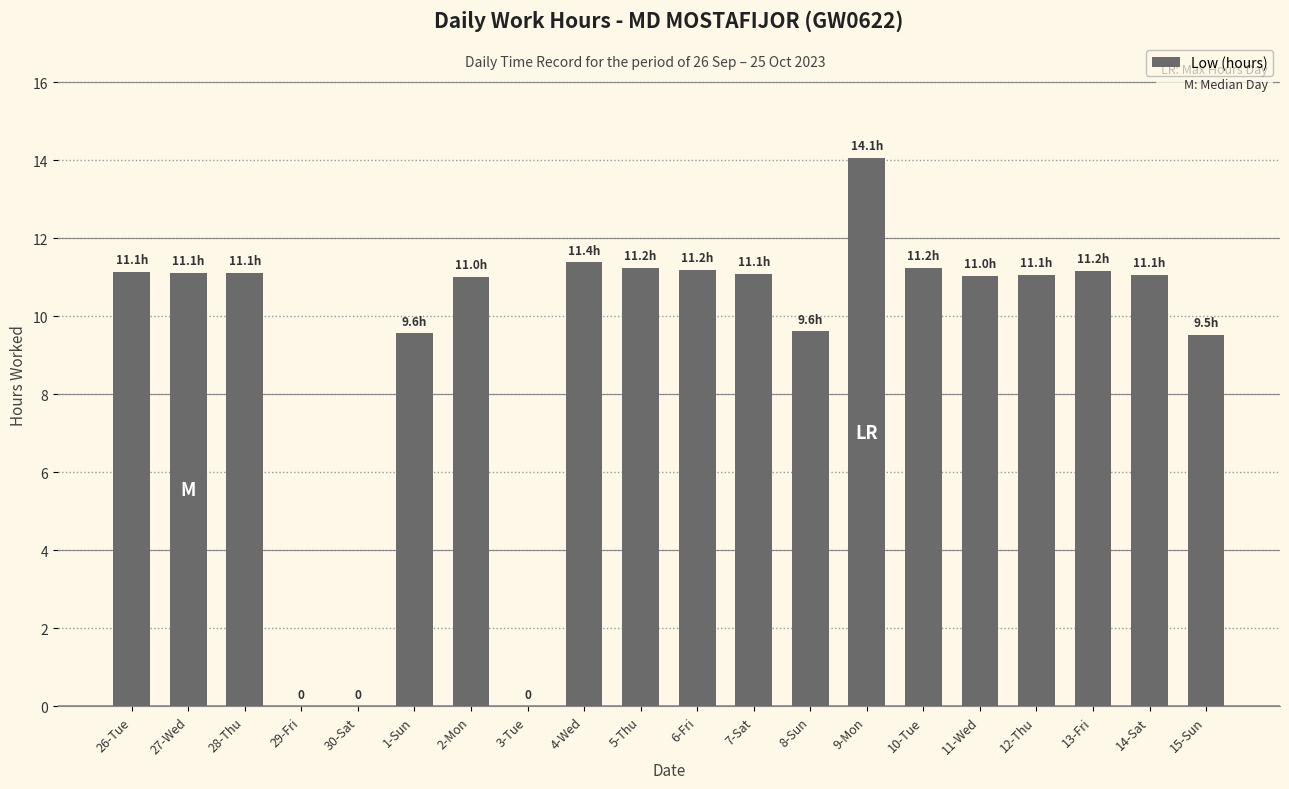

What is the ratio of the value at 8-Sun to the value at 1-Sun?

1.0